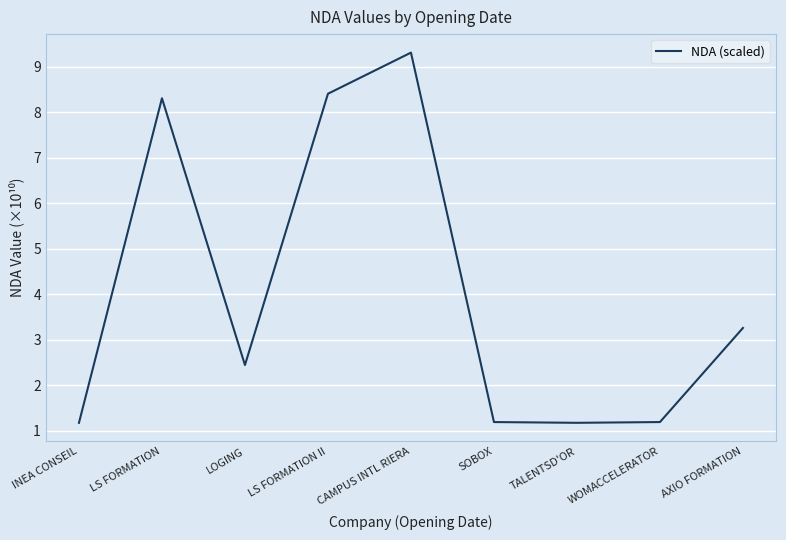

Does the chart have visible grid lines?

Yes